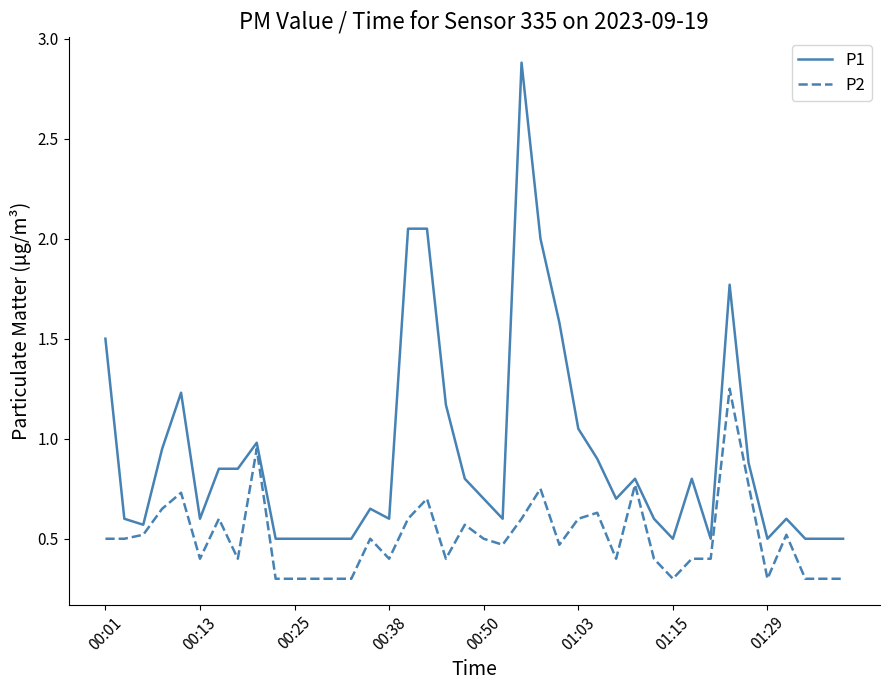

What is the maximum value shown in the chart?

2.9